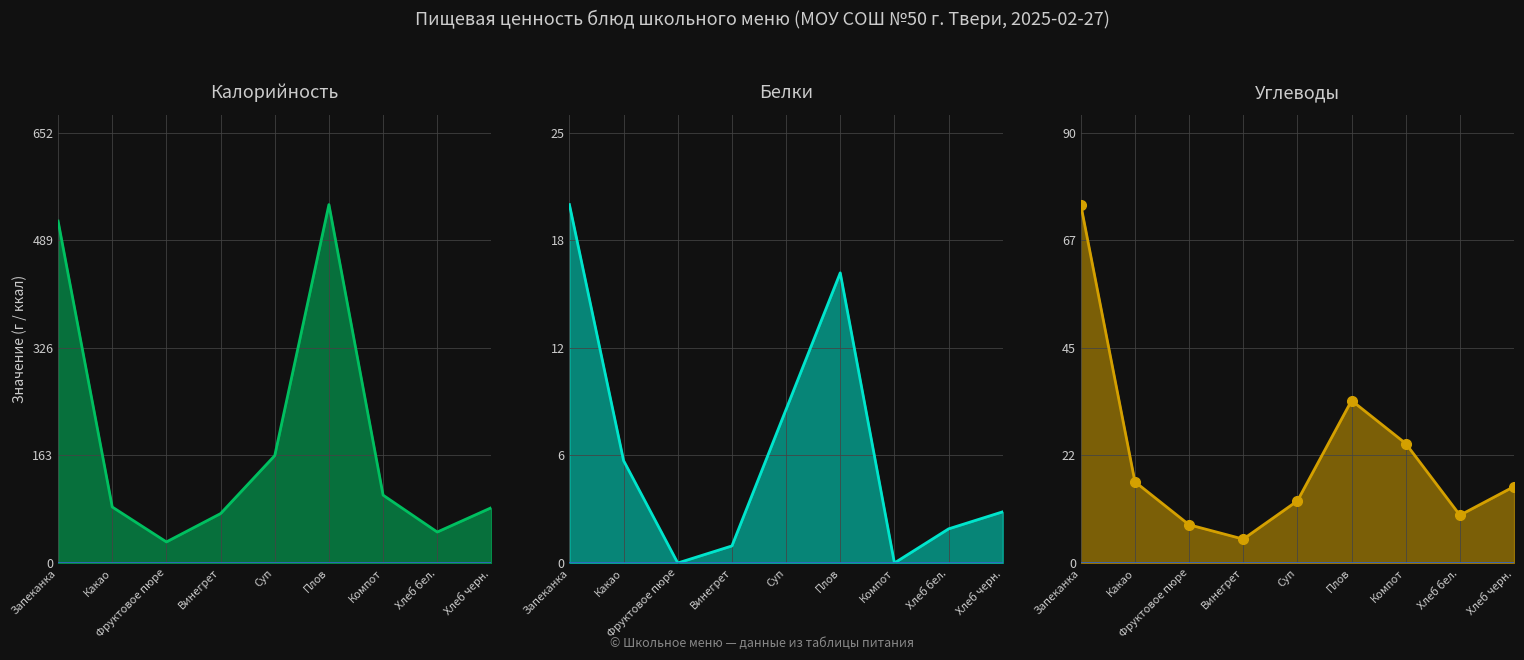

What is the value of the Углеводы point at the 2nd from the left?

17